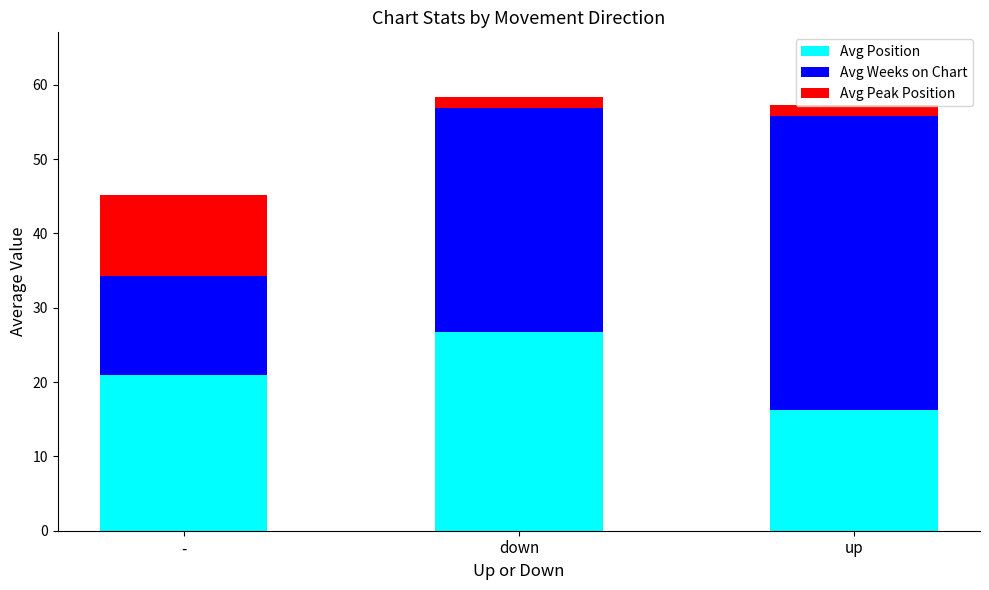

Read the Avg Position value at up.

16.2